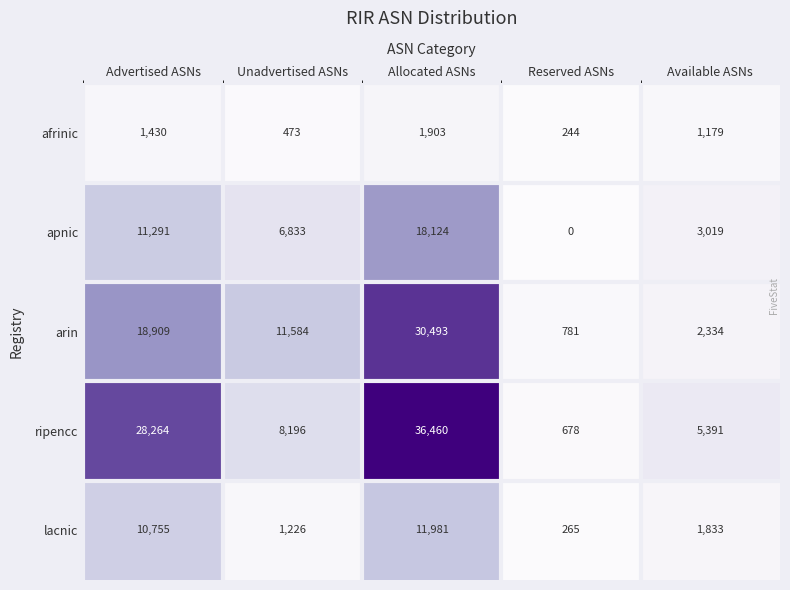

Reading left to right, list all the values displayed in this chart.

afrinic: Advertised ASNs=1430	Unadvertised ASNs=473	Allocated ASNs=1903	Reserved ASNs=244	Available ASNs=1179
apnic: Advertised ASNs=11291	Unadvertised ASNs=6833	Allocated ASNs=18124	Reserved ASNs=0	Available ASNs=3019
arin: Advertised ASNs=18909	Unadvertised ASNs=11584	Allocated ASNs=30493	Reserved ASNs=781	Available ASNs=2334
ripencc: Advertised ASNs=28264	Unadvertised ASNs=8196	Allocated ASNs=36460	Reserved ASNs=678	Available ASNs=5391
lacnic: Advertised ASNs=10755	Unadvertised ASNs=1226	Allocated ASNs=11981	Reserved ASNs=265	Available ASNs=1833